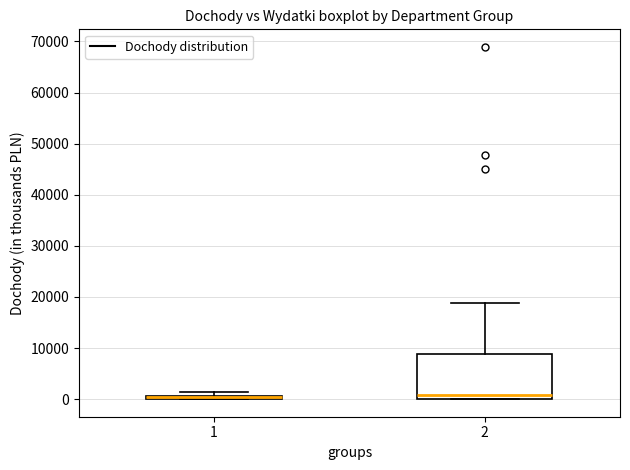

Where is the upper edge of the box at x = 1 on the y-axis? The values are not printed on the chart, so give them approximately, as read against the axis.

1000